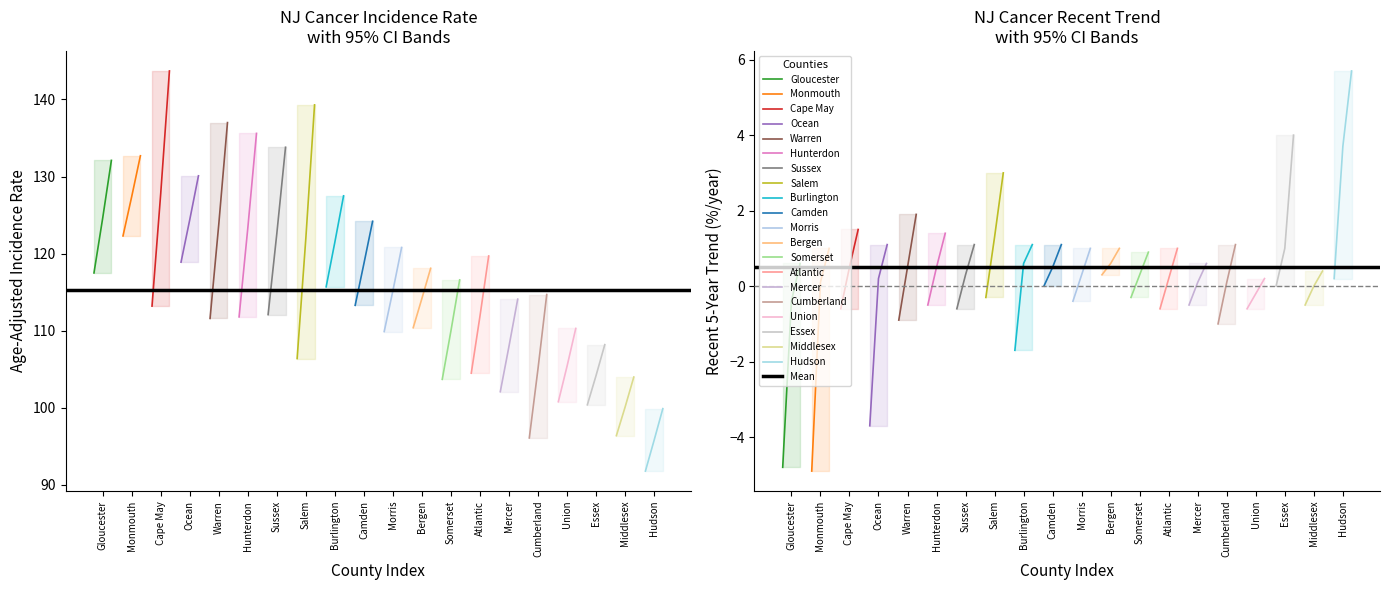

What value does the Age-Adjusted Rate series have at Sussex?

122.6